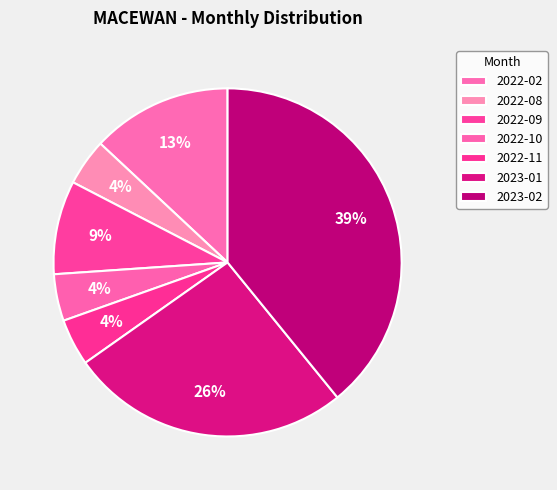

How many segments does this pie chart have?

7